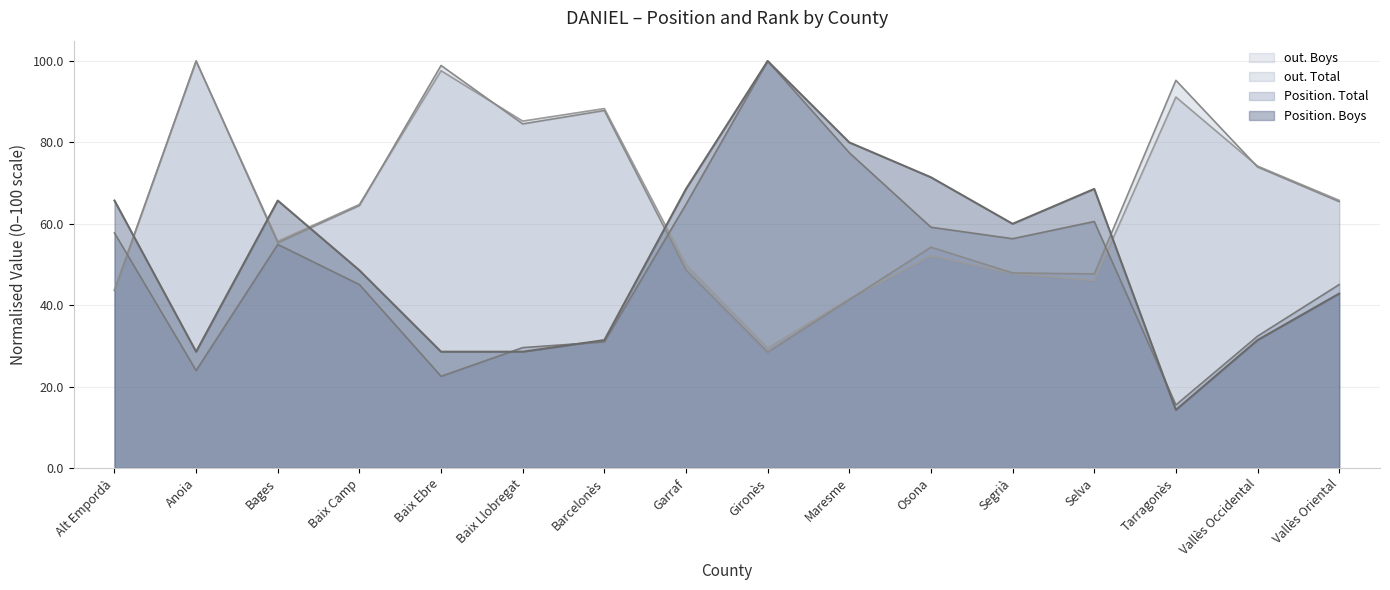

Rank the categories by Position. Total value from highest to lowest.

Gironès, Maresme, Garraf, Selva, Osona, Alt Empordà, Segrià, Bages, Baix Camp, Vallès Oriental, Vallès Occidental, Barcelonès, Baix Llobregat, Anoia, Baix Ebre, Tarragonès